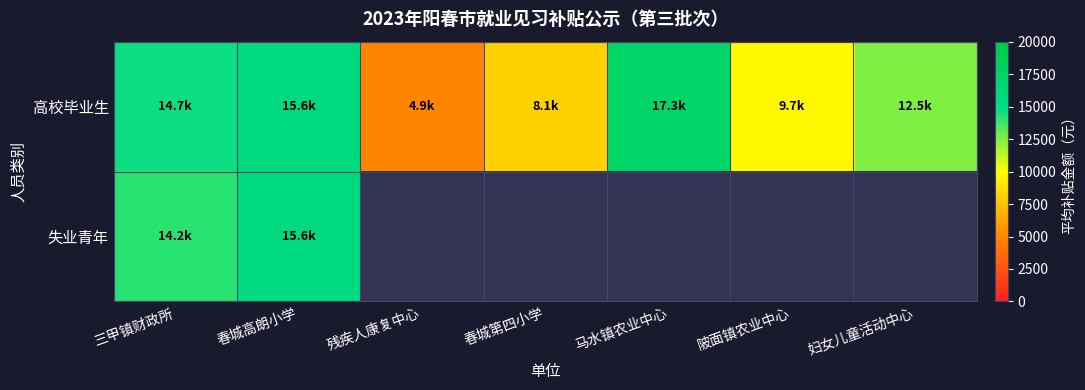

Which series has the largest total across all categories?

高校毕业生